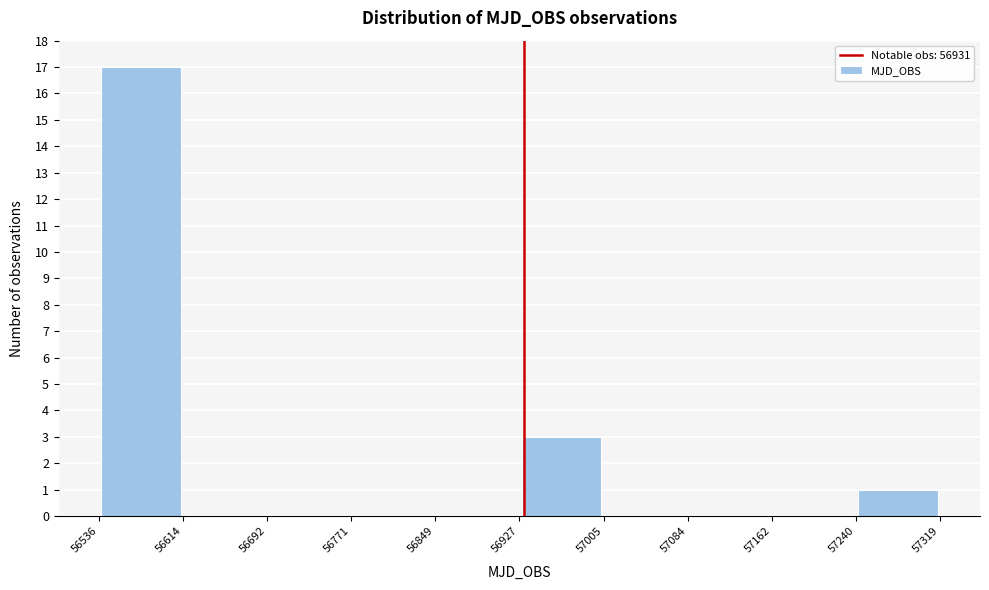

Reading left to right, transcribe this chart: for each bar, give the range it covers on the x-axis and its height. The values are not printed on the chart, so give them approximately, as read against the axis.

56536 to 56614: 17
56614 to 56692: 0
56692 to 56771: 0
56771 to 56849: 0
56849 to 56927: 0
56927 to 57005: 3
57005 to 57084: 0
57084 to 57162: 0
57162 to 57240: 0
57240 to 57319: 1